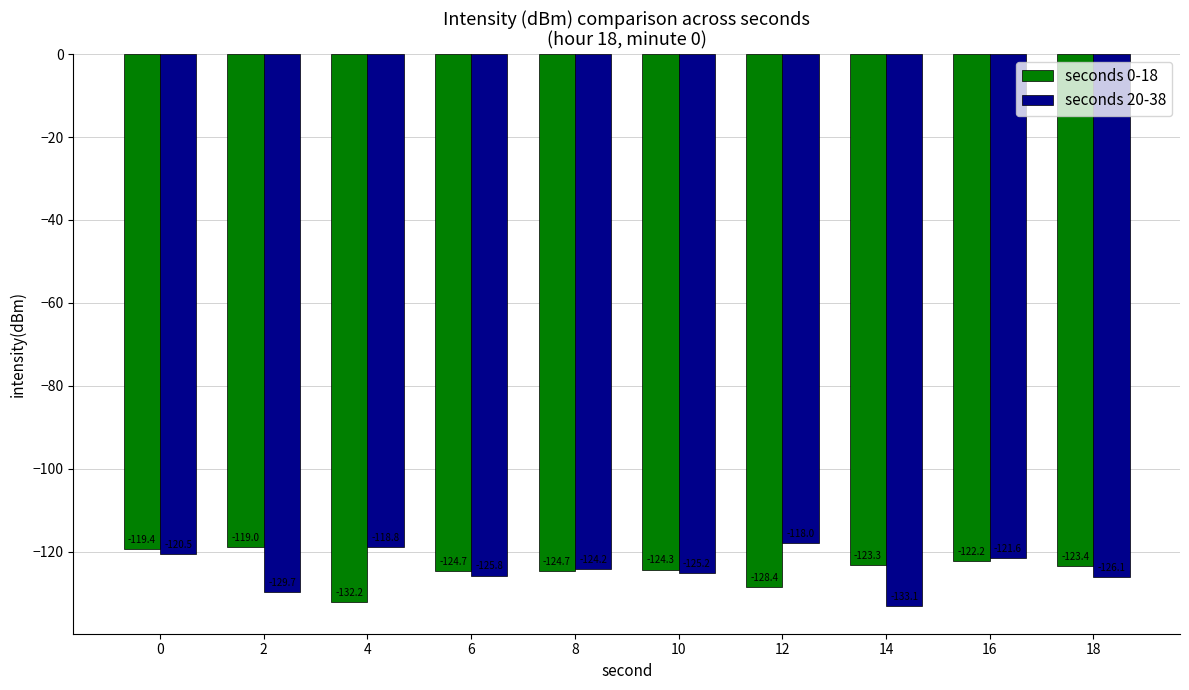

How many bars are there in each group?

2